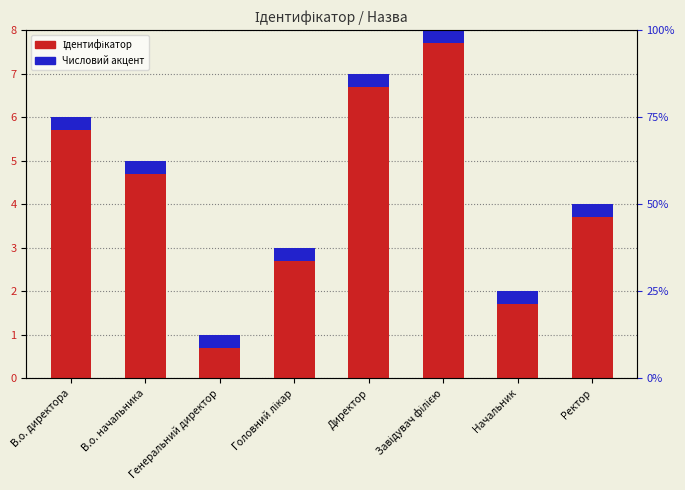

True or false: Числовий акцент has a value of 0.5 at Директор.

False